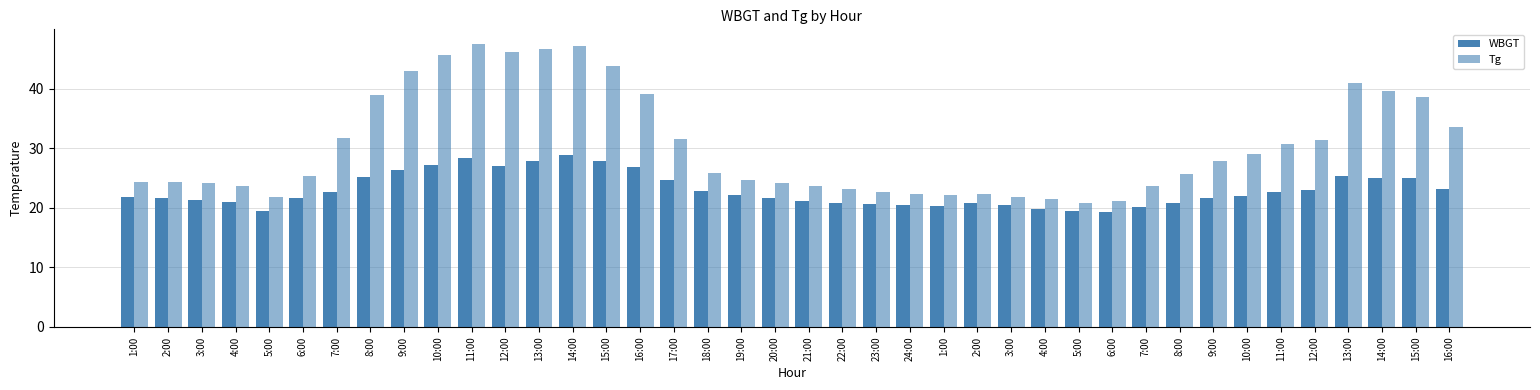

How many data points does each series have?

40